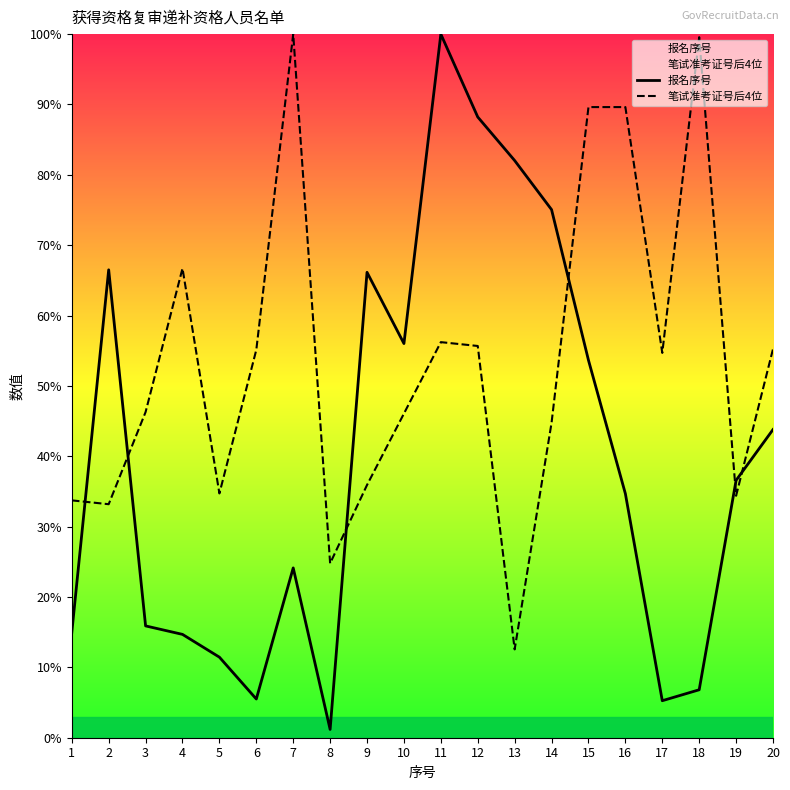

Which series ends up on top after the final intersection of 笔试准考证号后4位 and 报名序号?

笔试准考证号后4位